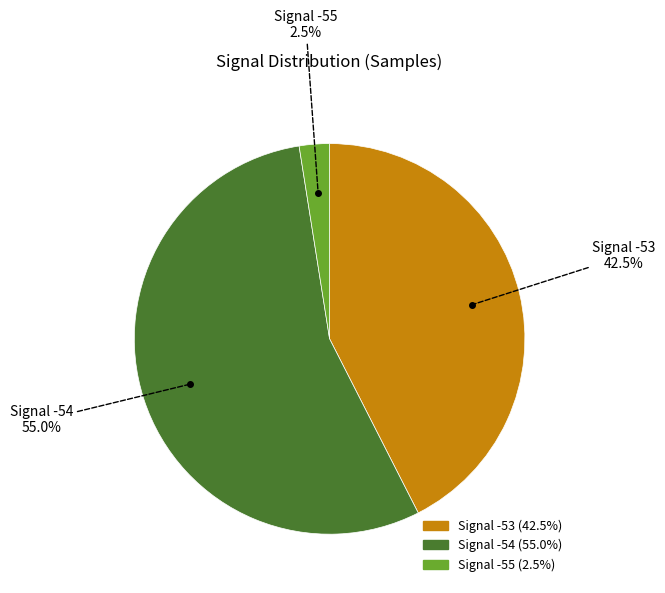

Does any single category account for the majority?

Yes